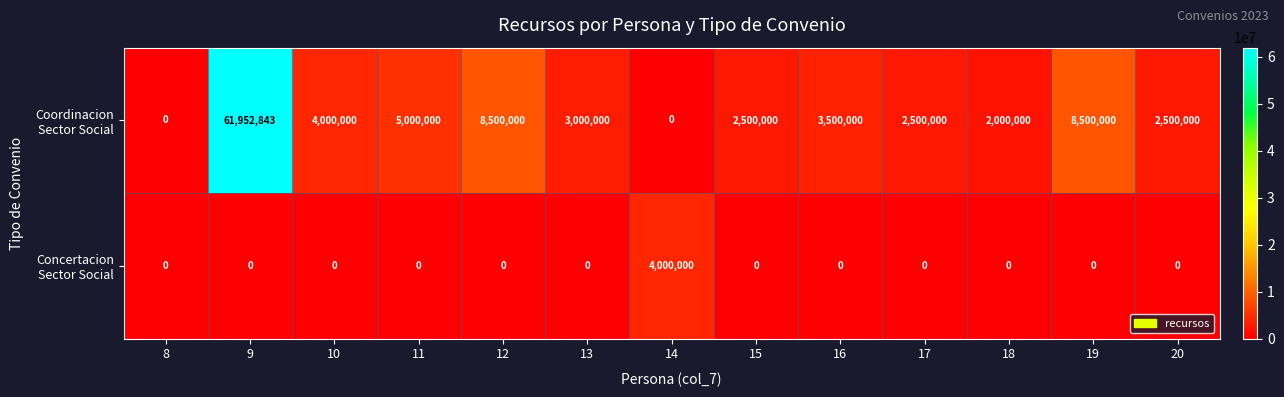

What is the spread (max minus min) of values at 12?

8500000